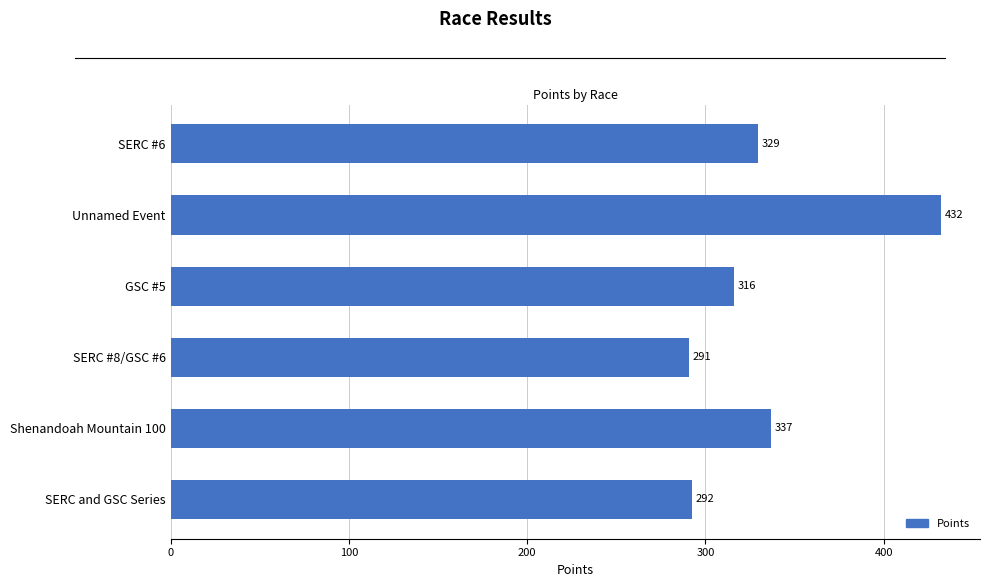

What is the sum of all values?

1998.1